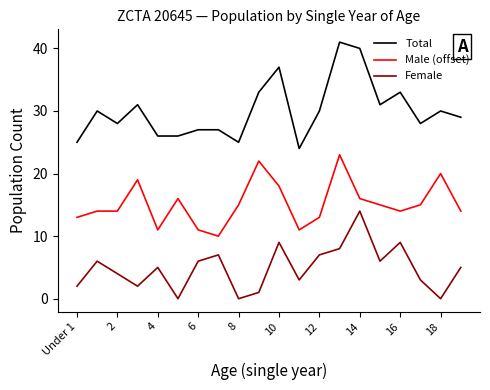

How many interior local peaks does the Female series have?

6